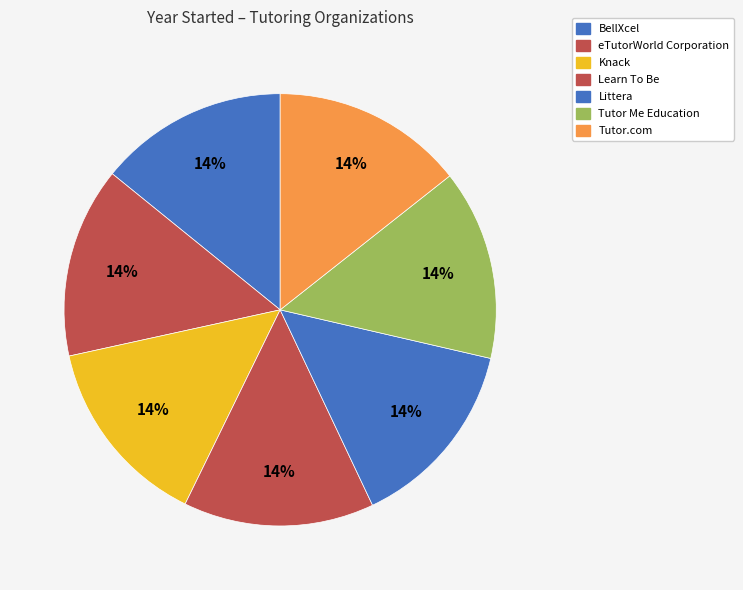

Is it true that Tutor Me Education is 22% of the pie?

False